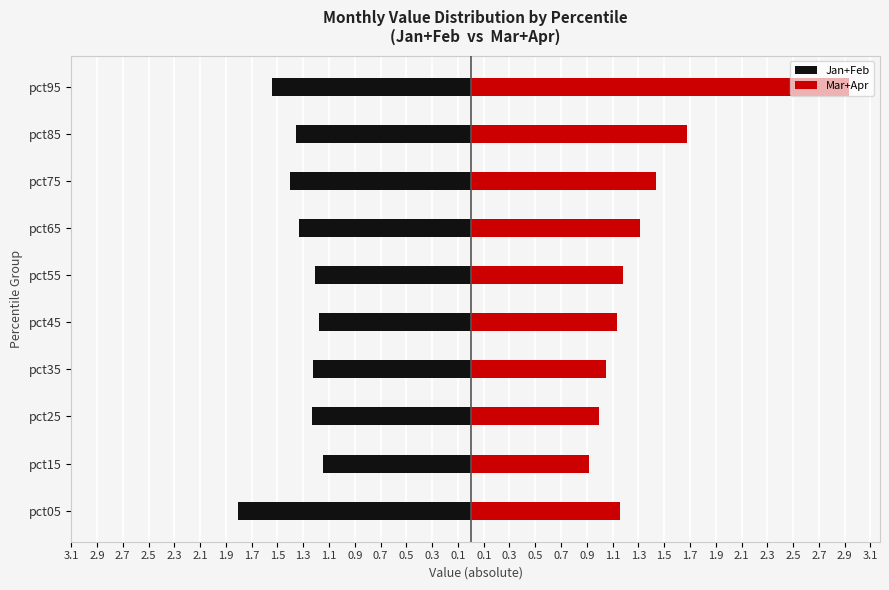

Reading left to right, transcribe all the data shown in this chart.

Jan+Feb: -1.8	-1.1	-1.2	-1.2	-1.2	-1.2	-1.3	-1.4	-1.4	-1.5
Mar+Apr: 1.2	0.9	1.0	1.0	1.1	1.2	1.3	1.4	1.7	2.9